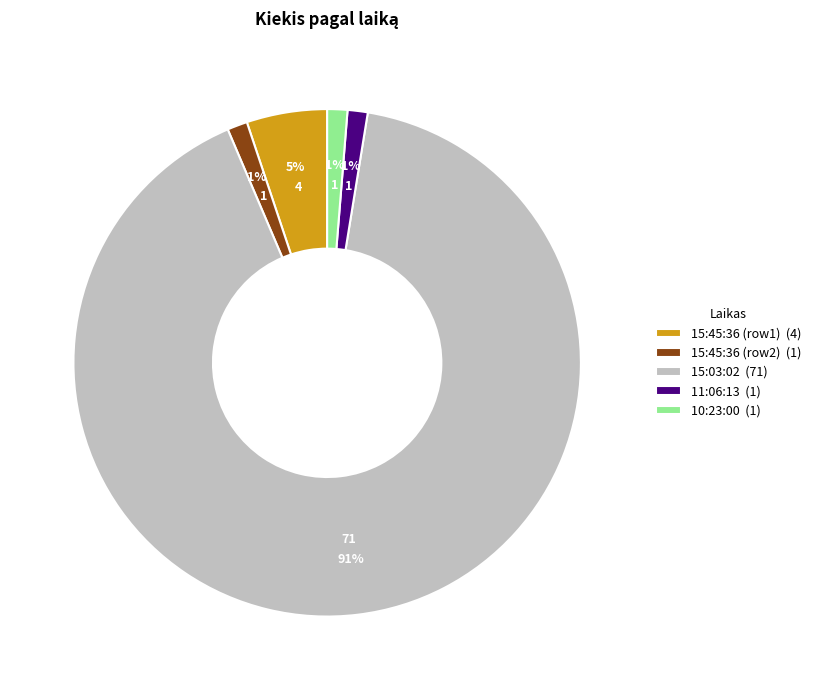

Which has a higher value, 15:45:36 (row1) (4) or 15:45:36 (row2) (1)?

15:45:36 (row1) (4)